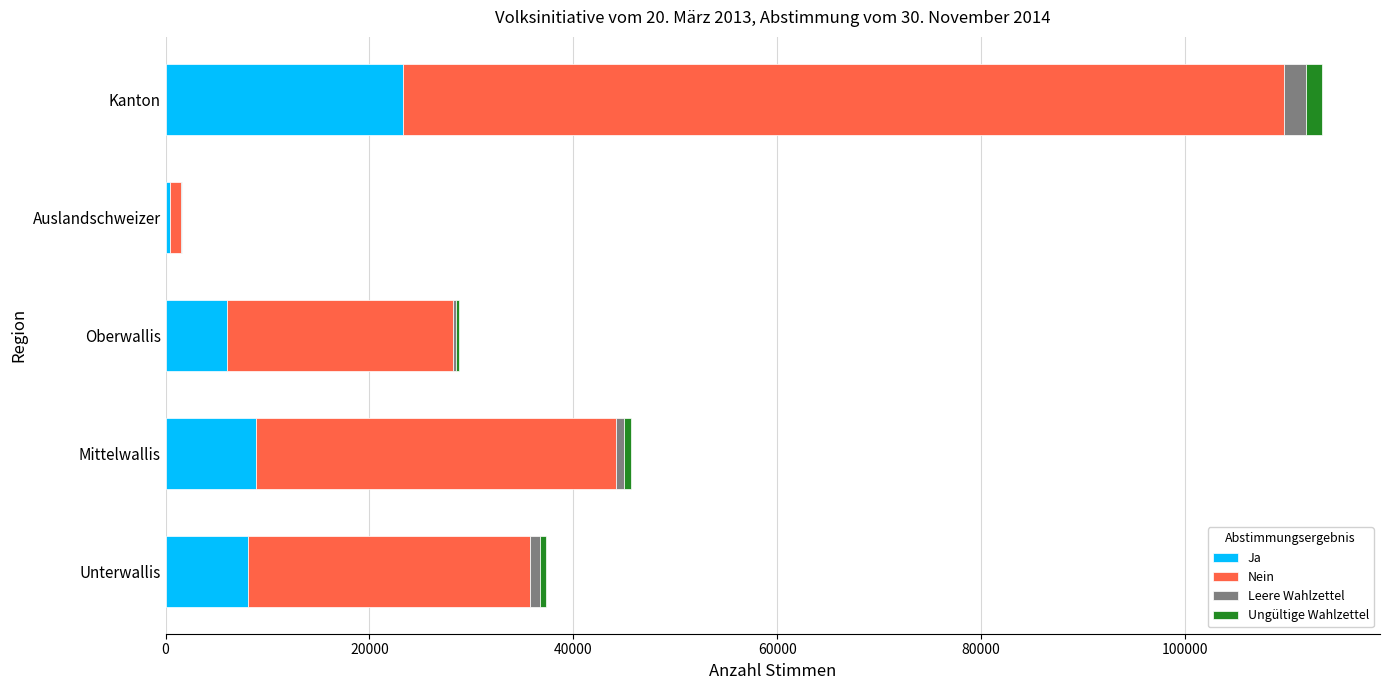

Which category has the highest value in the Ja series?

Kanton